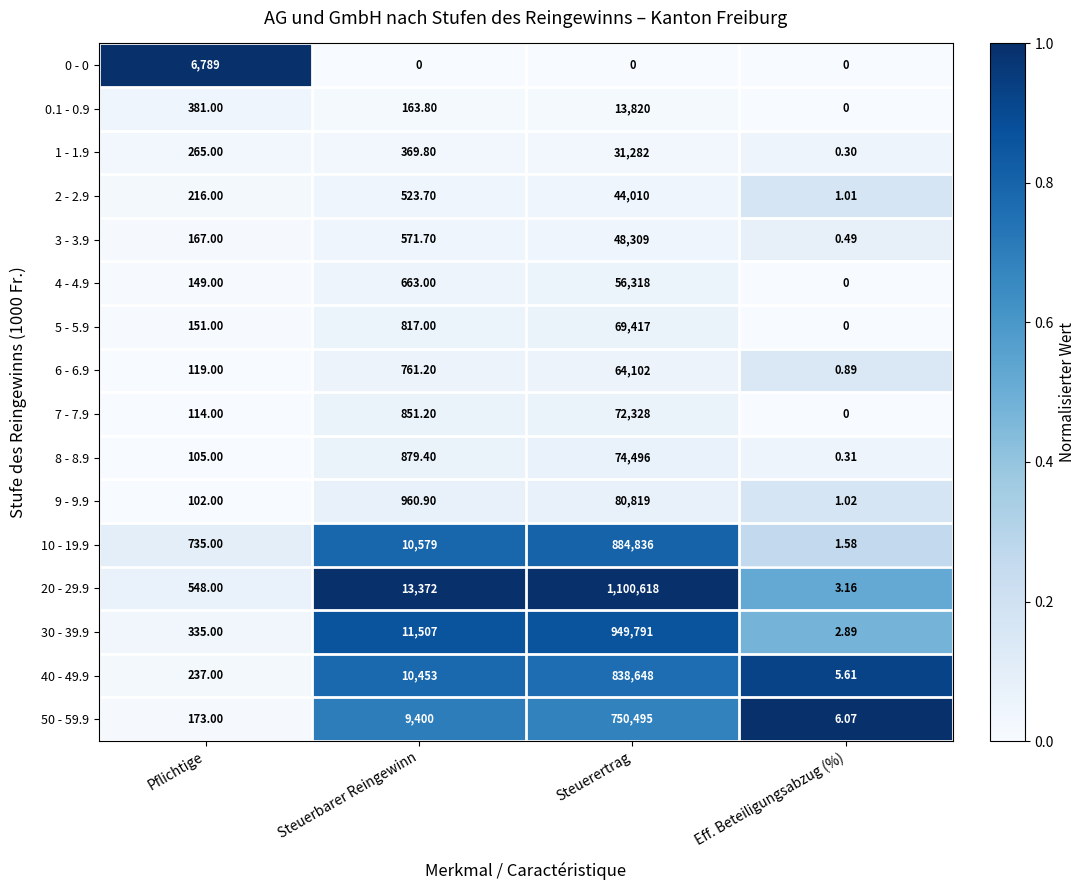

Which series has the largest total across all categories?

20 - 29.9